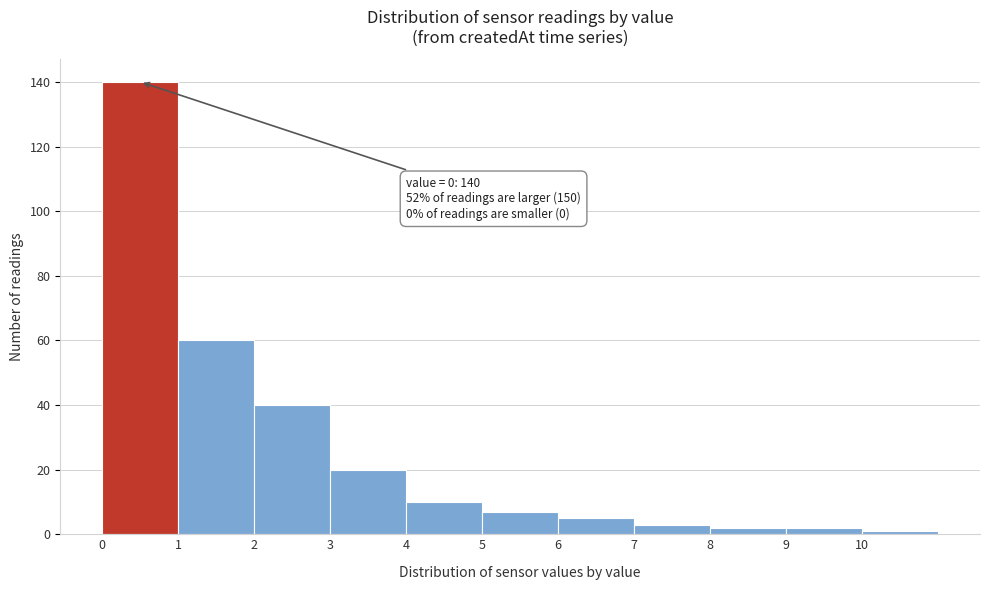

Which range on the x-axis has the tallest bar?

0 to 1